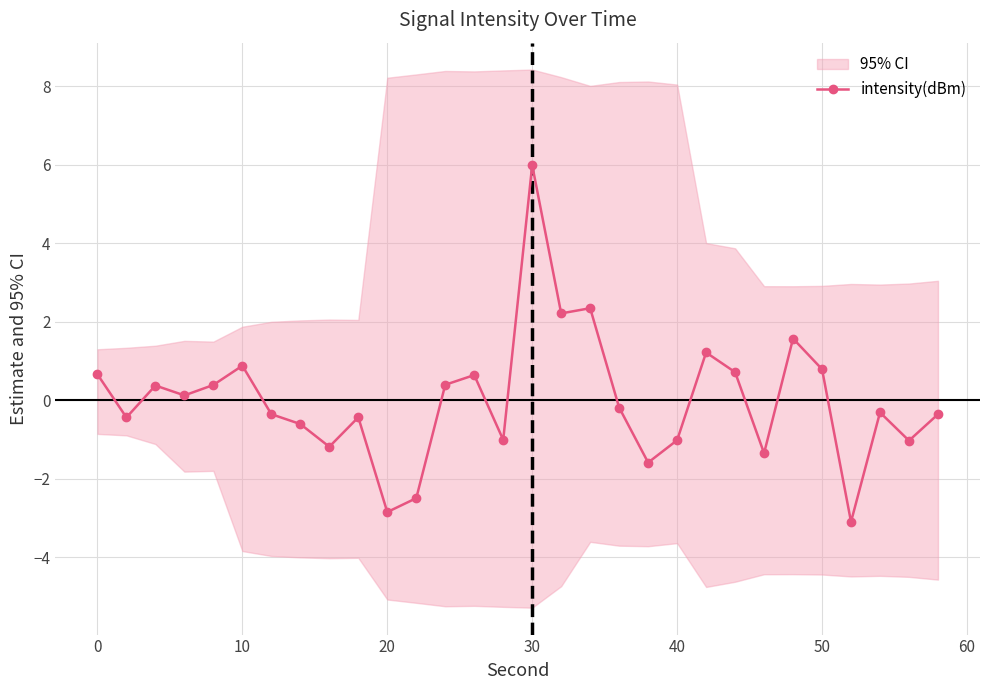

How many negative values are there?

16